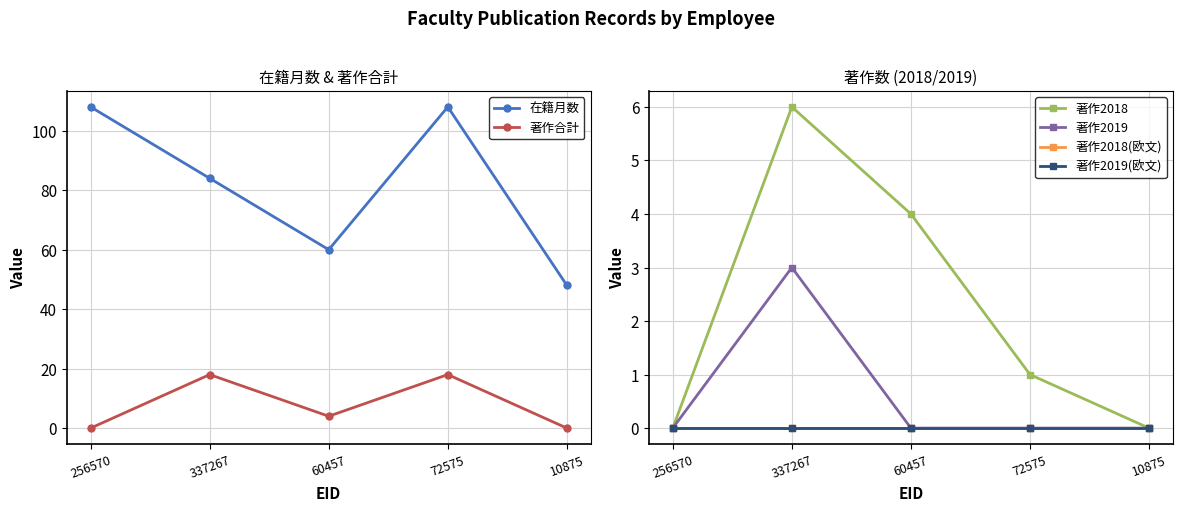

True or false: 著作2018(欧文) has more than 2 interior local peaks.

False